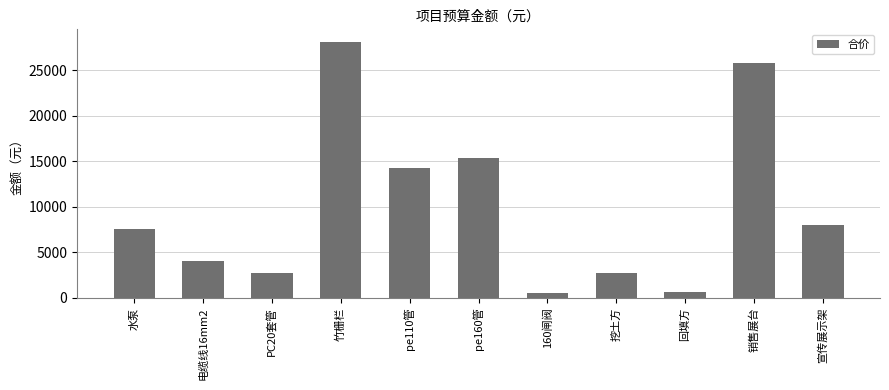

What is the approximate value at 水泵?

7600.0